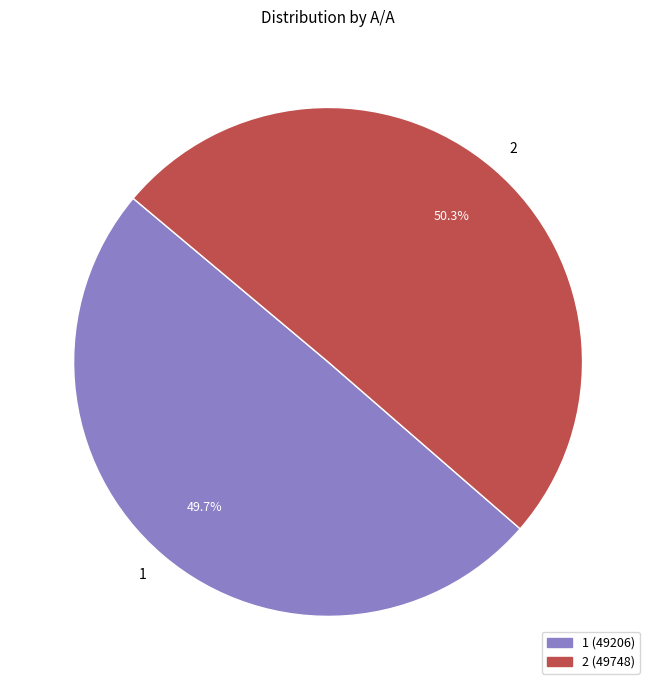

To the nearest percent, what is the difference between the largest and smallest slice percentages?

1%